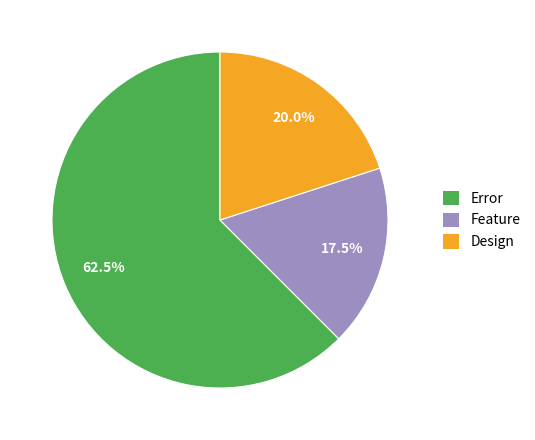

Rank the categories by value from lowest to highest.

Feature, Design, Error